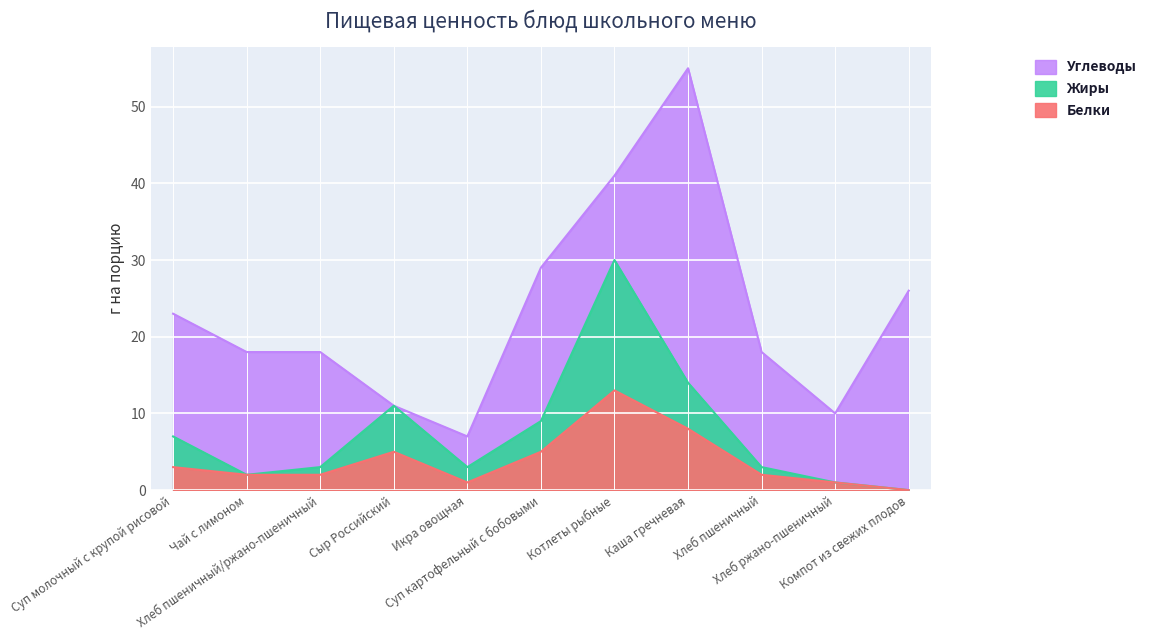

At how many categories does at least one series exceed 8?

4